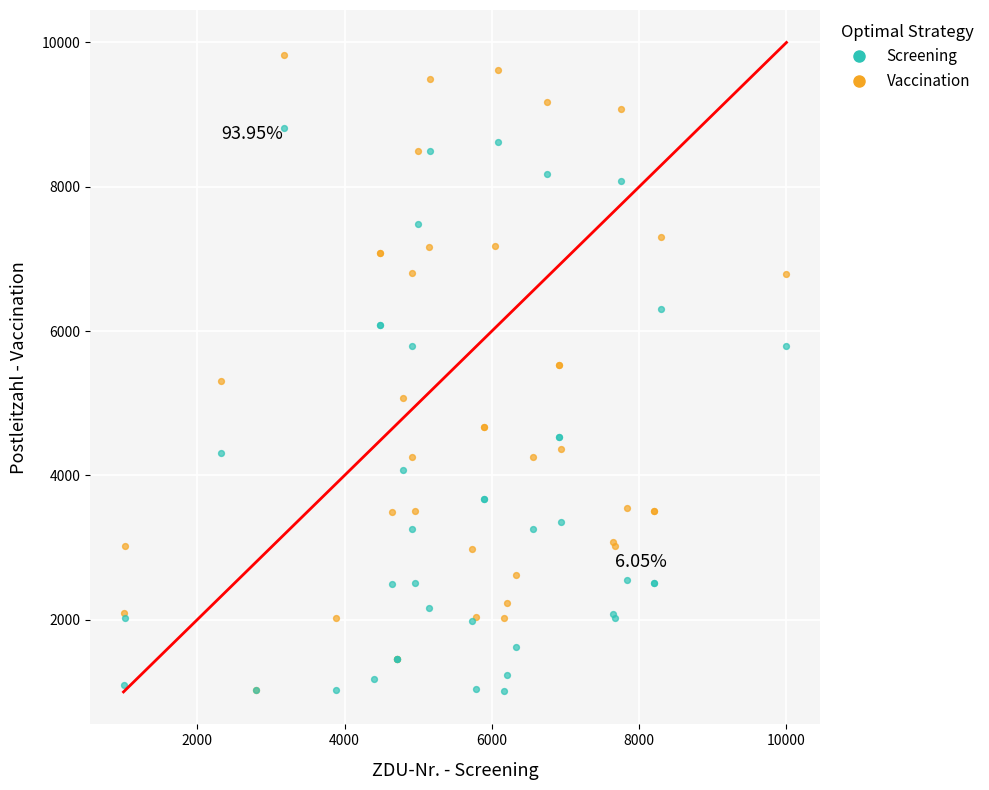

Which series reaches the maximum Y coordinate?

Vaccination